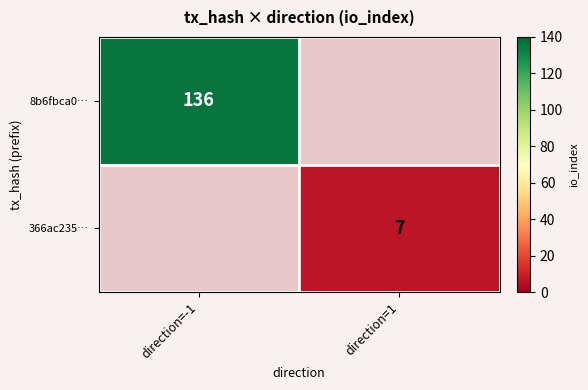

Is it true that 8b6fbca0… equals 136 at direction=-1?

True